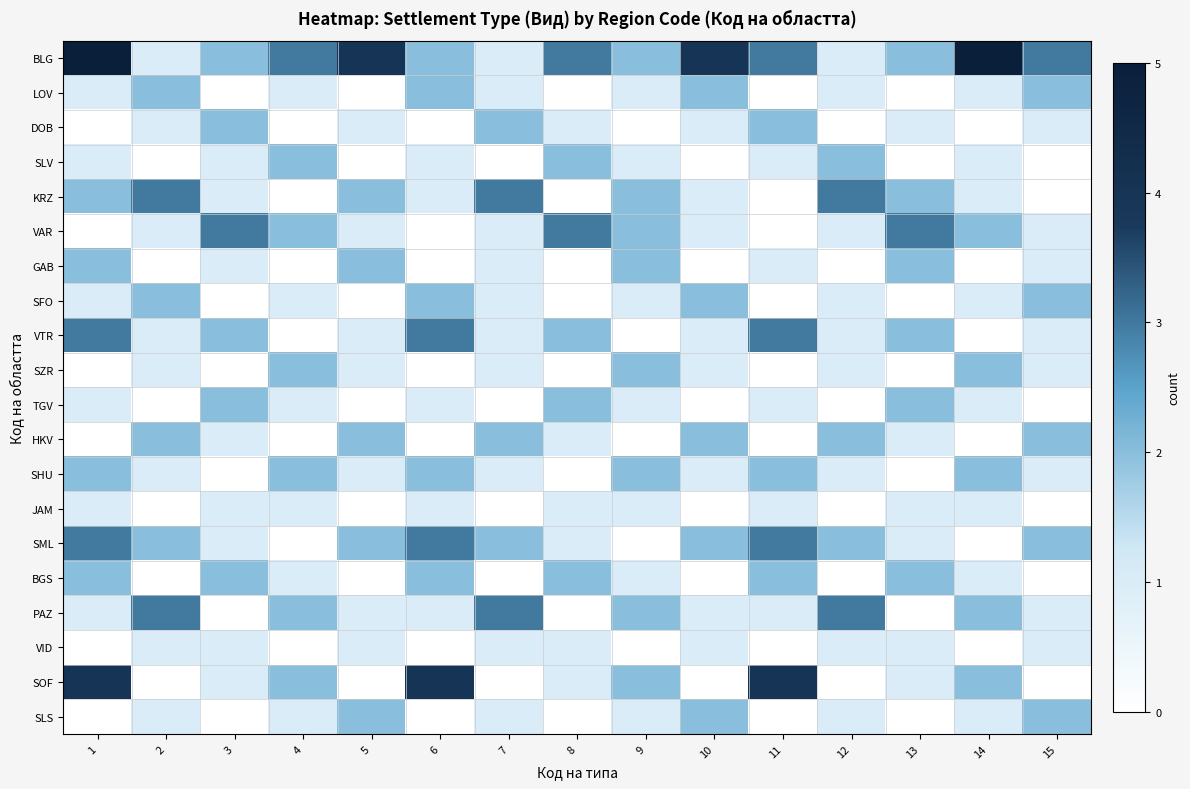

Rank the series at 2 from highest to lowest value.

KRZ, PAZ, LOV, SFO, HKV, SML, BLG, DOB, VAR, VTR, SZR, SHU, VID, SLS, SLV, GAB, TGV, JAM, BGS, SOF